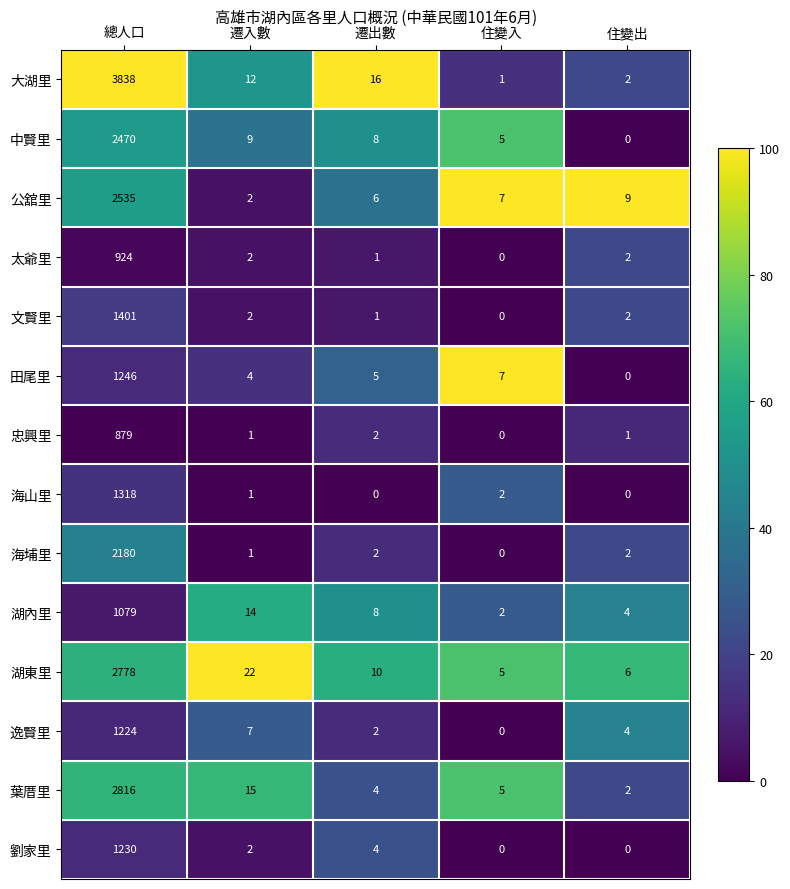

What is the average value of the 劉家里 series?

247